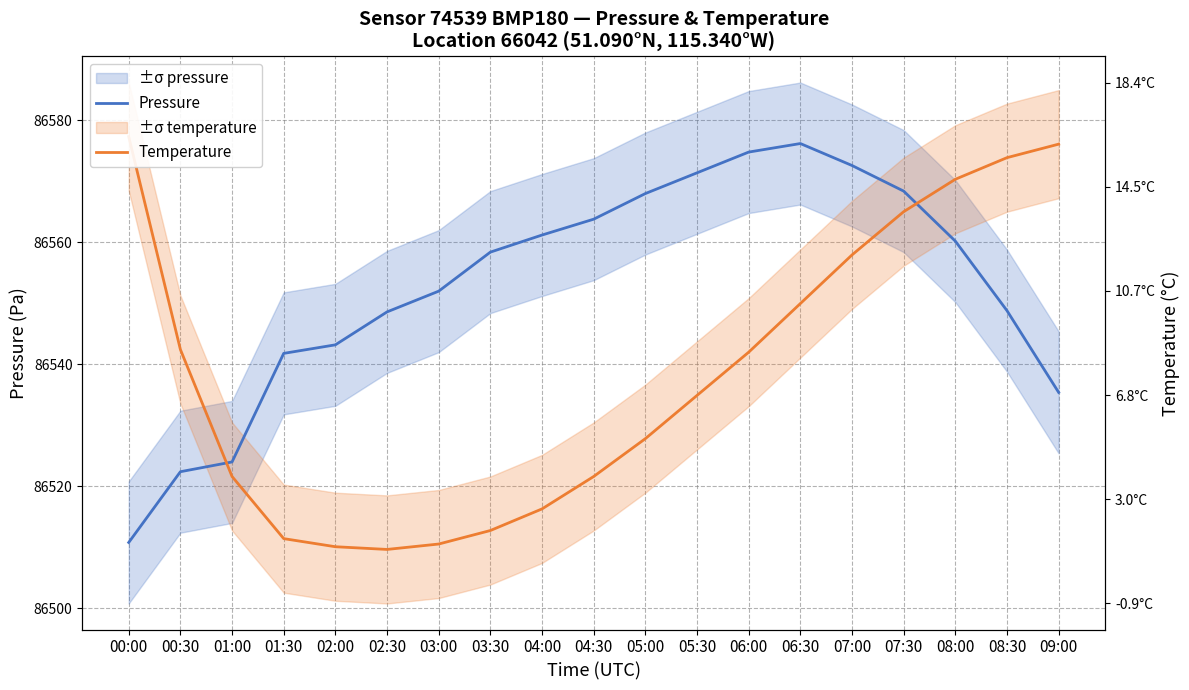

What is the spread (max minus min) of values at 02:30?

38.9